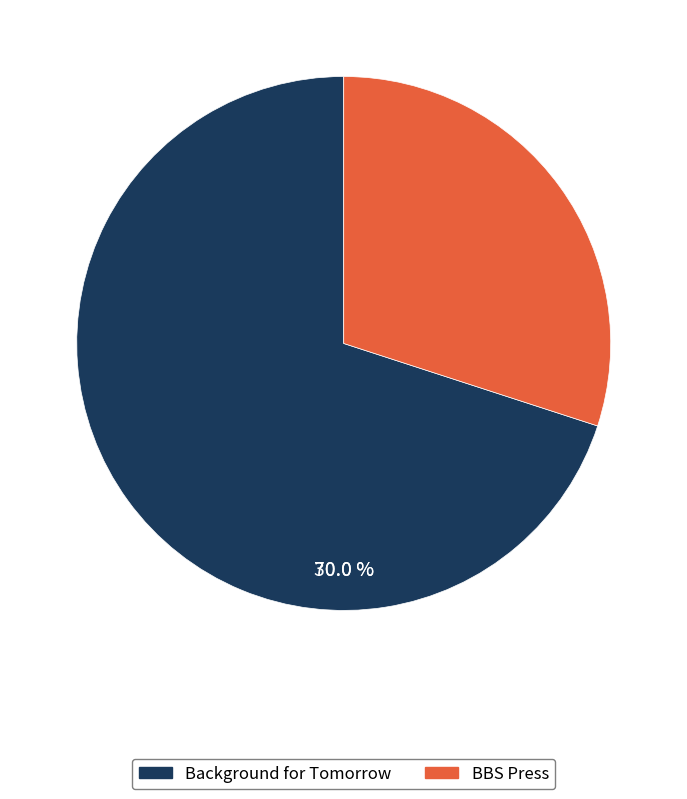

To the nearest percent, what portion does Background for Tomorrow represent?

70%